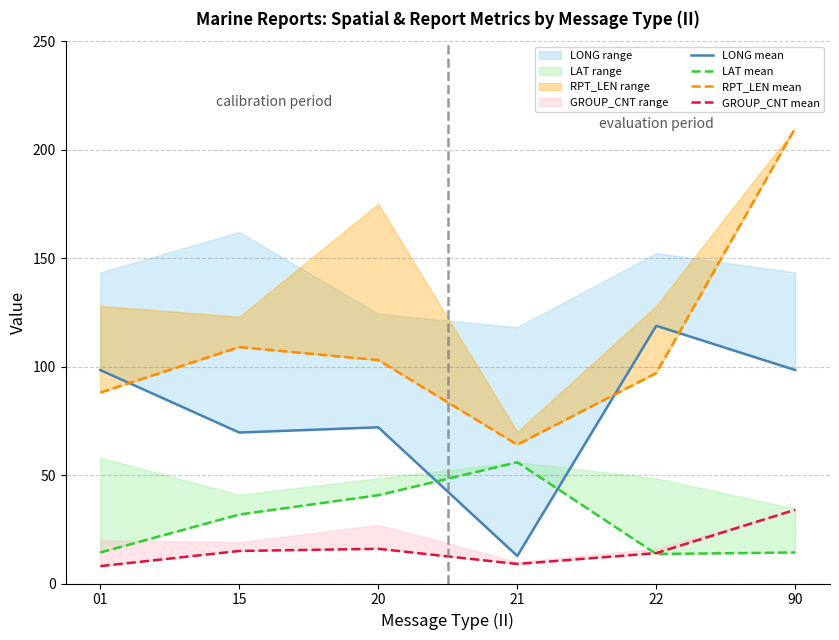

Which has a higher value, 20 or 15?

20